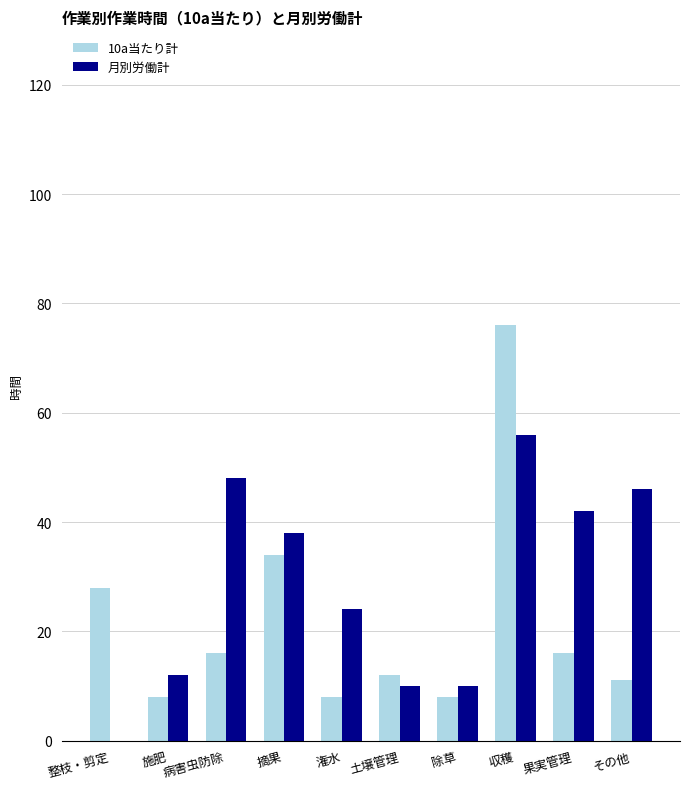

What is the maximum value shown in the chart?

76